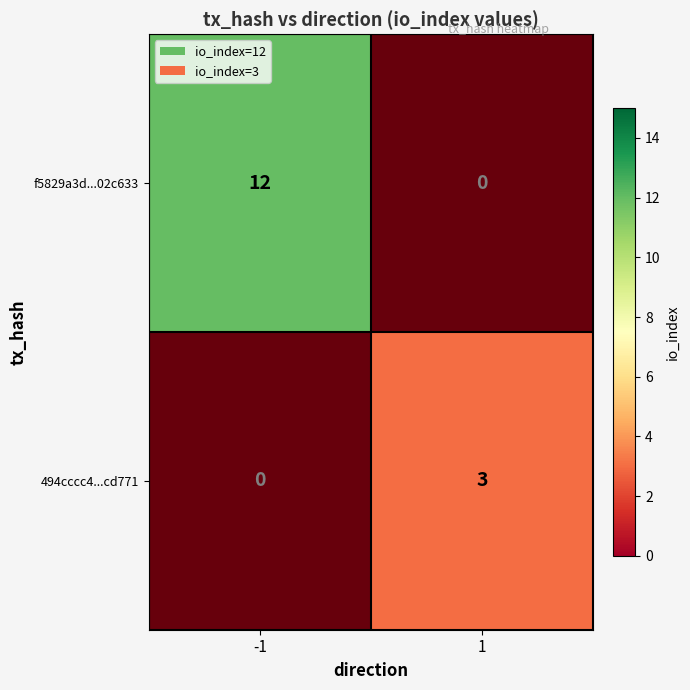

The value of 494cccc4...cd771 at -1 is 0. True or false?

True